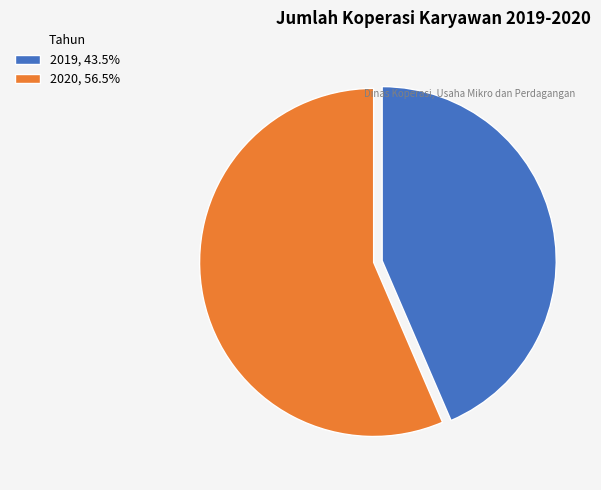

Does 2020, 56.5% account for over 50% of the chart?

Yes